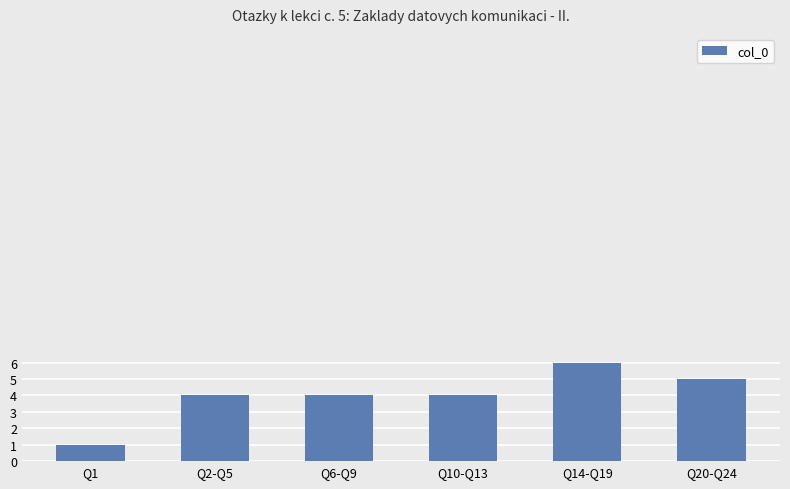

What is the change in value from Q2-Q5 to Q20-Q24?

+1